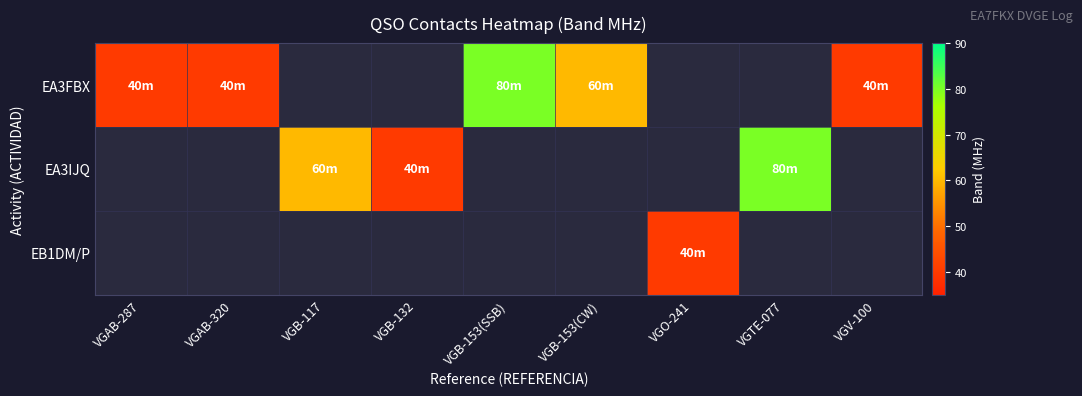

Count the number of categories in the chart.

9